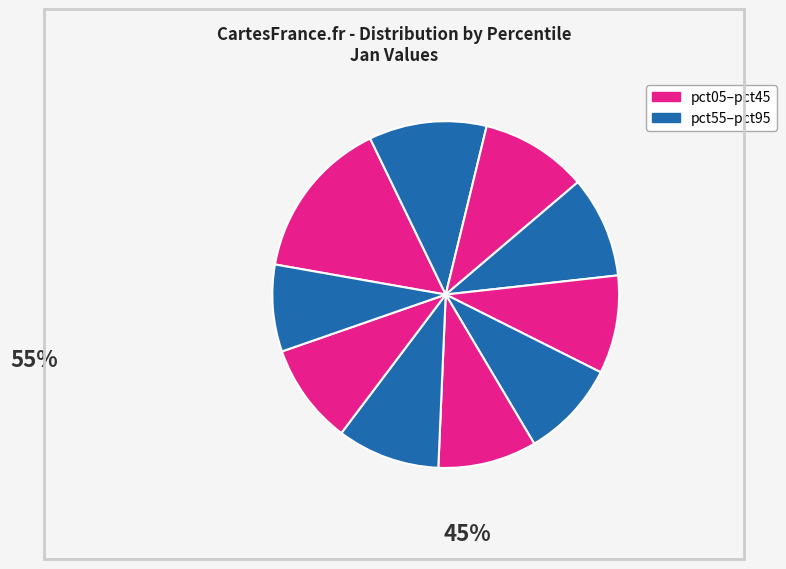

Which category has the biggest portion of the pie?

pct05